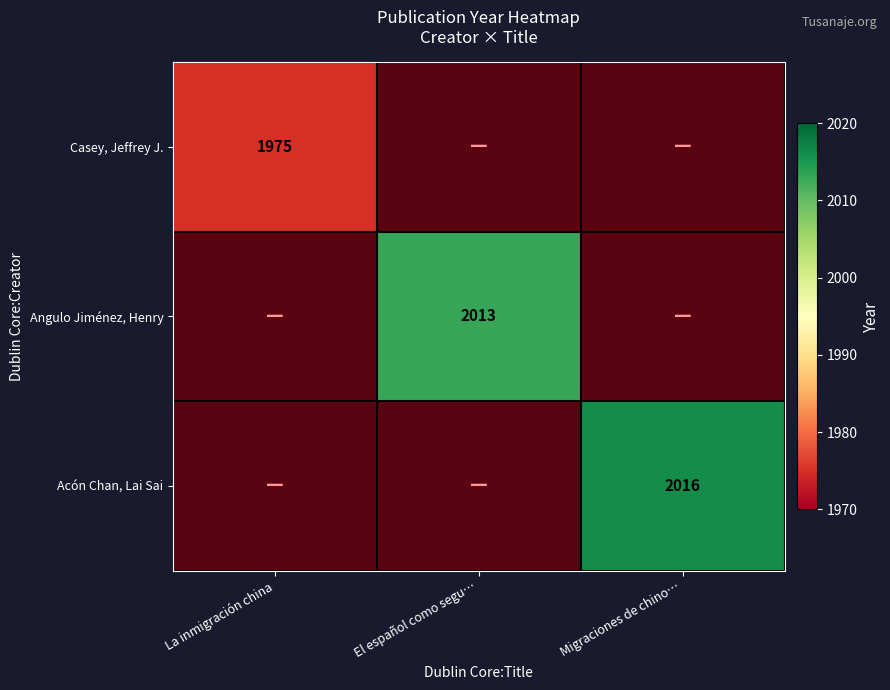

At which label does Casey, Jeffrey J. reach its peak?

La inmigración china